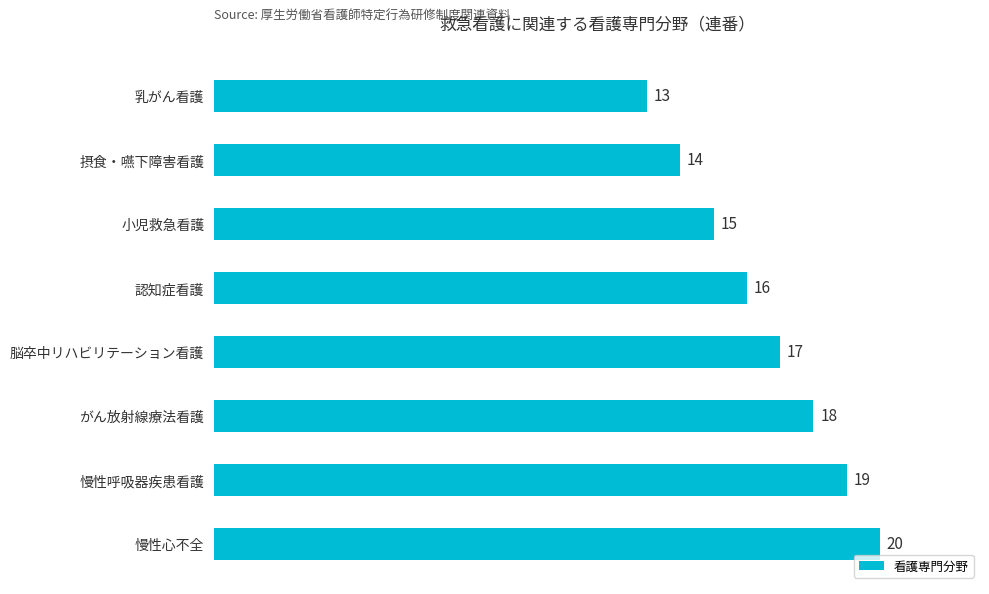

What is the difference between the maximum and second lowest values?

6